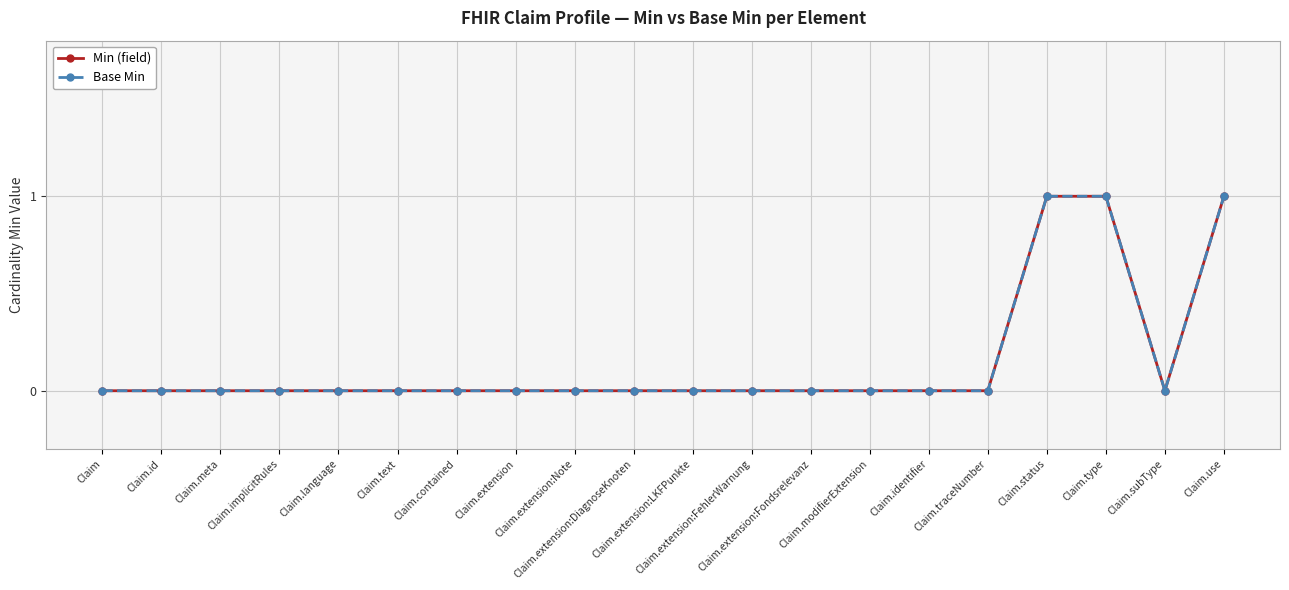

Is this an area chart (filled region under the line)?

No